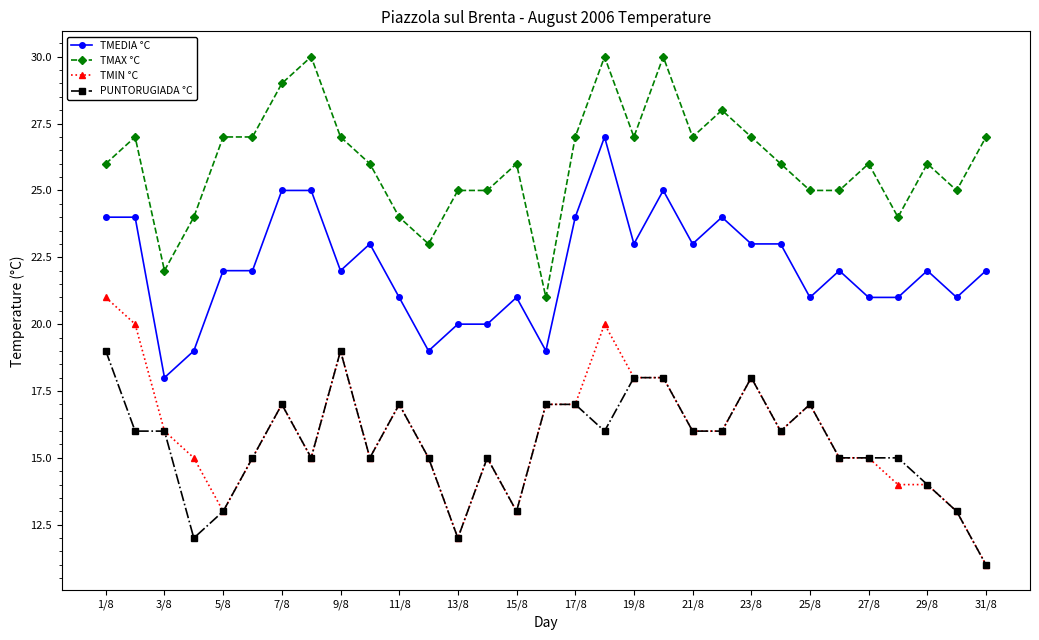

What is the difference between the maximum and second lowest values in the TMEDIA °C series?

8